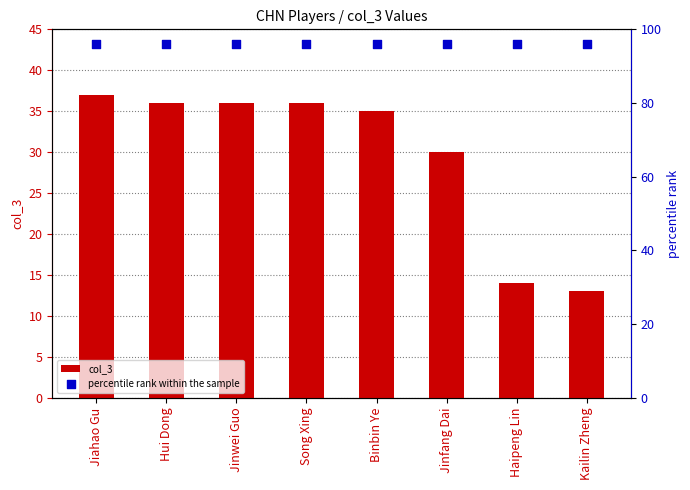

Which series reaches the maximum Y coordinate?

percentile rank within the sample